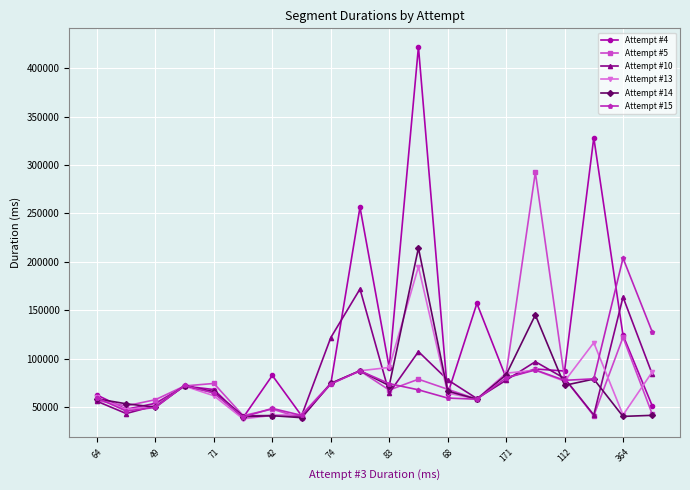

How many categories are shown in the chart?

20